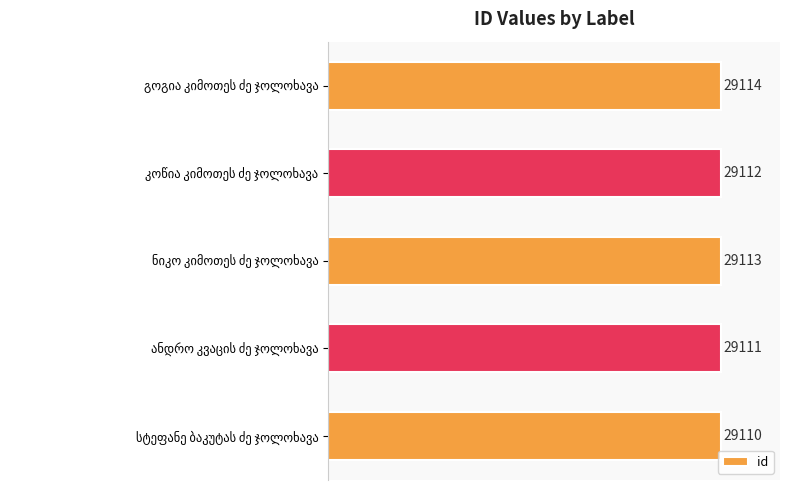

What is the maximum value shown in the chart?

29114